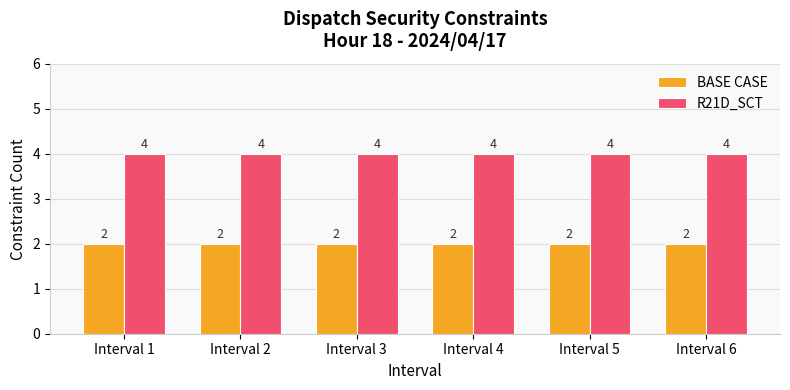

Rank the series at Interval 5 from highest to lowest value.

R21D_SCT, BASE CASE